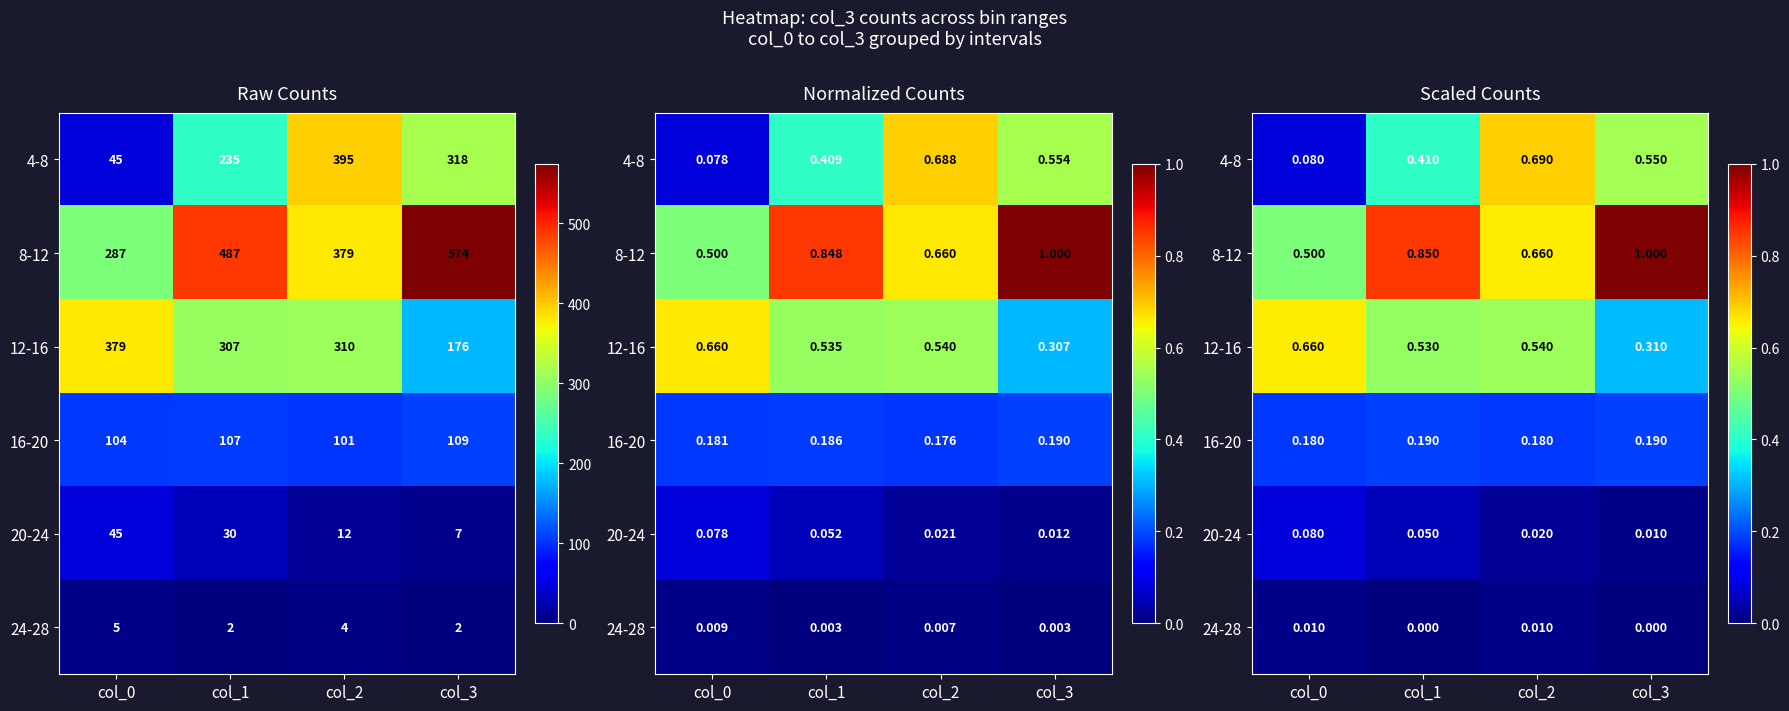

What is the greatest value displayed?

1.0